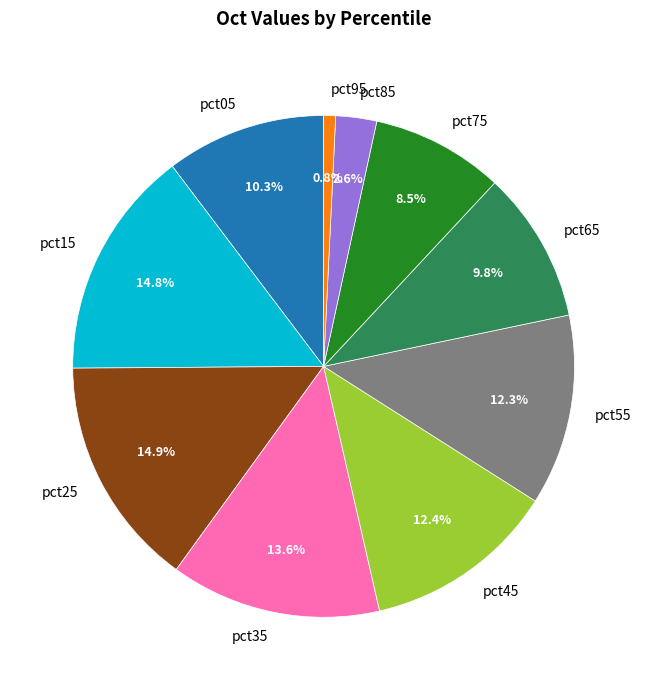

Is pct75 the majority of the pie?

No